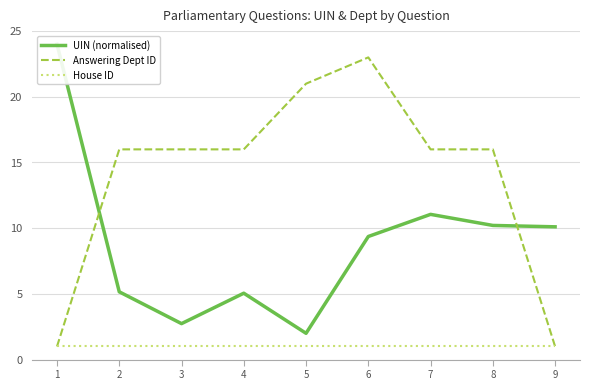

True or false: Answering Dept ID and House ID cross at least once.

False